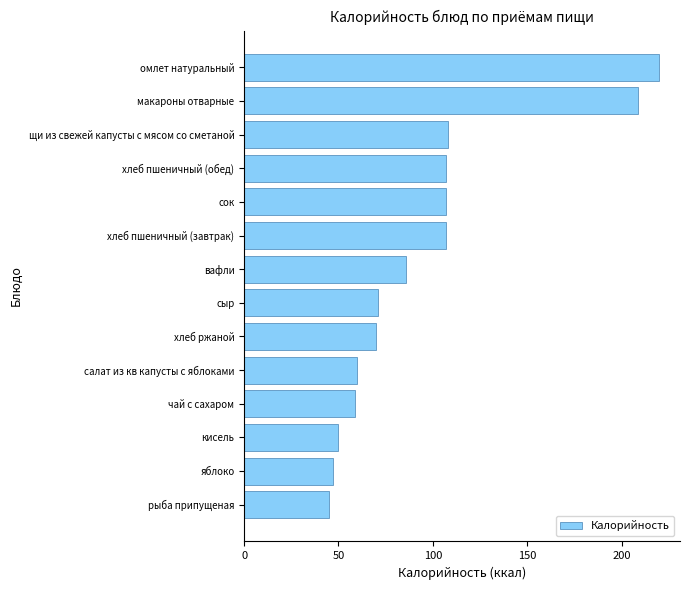

What is the maximum value shown in the chart?

220